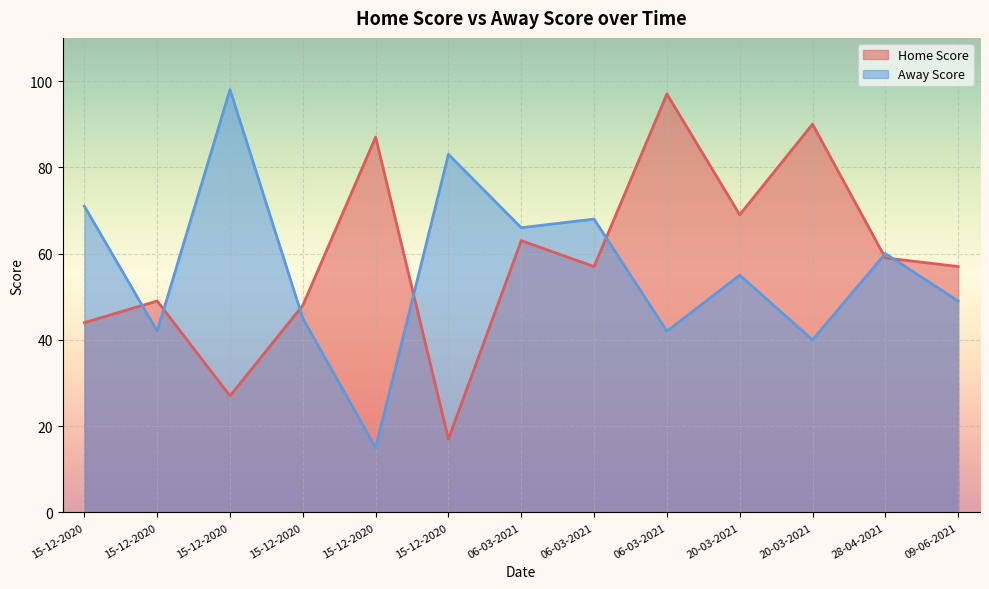

True or false: Home Score has more than 1 points higher than both neighbors.

True